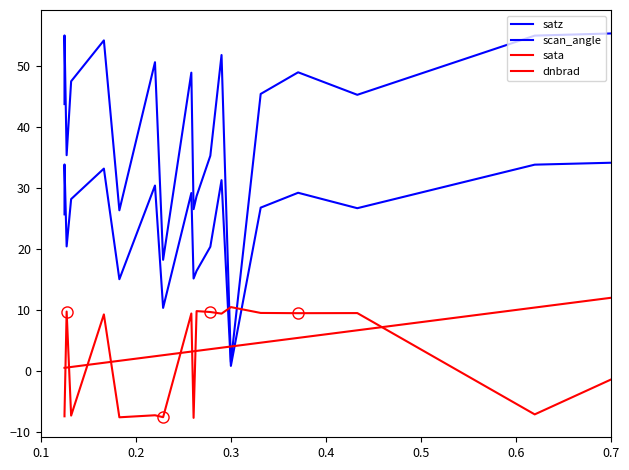

How many data points does each series have?

20